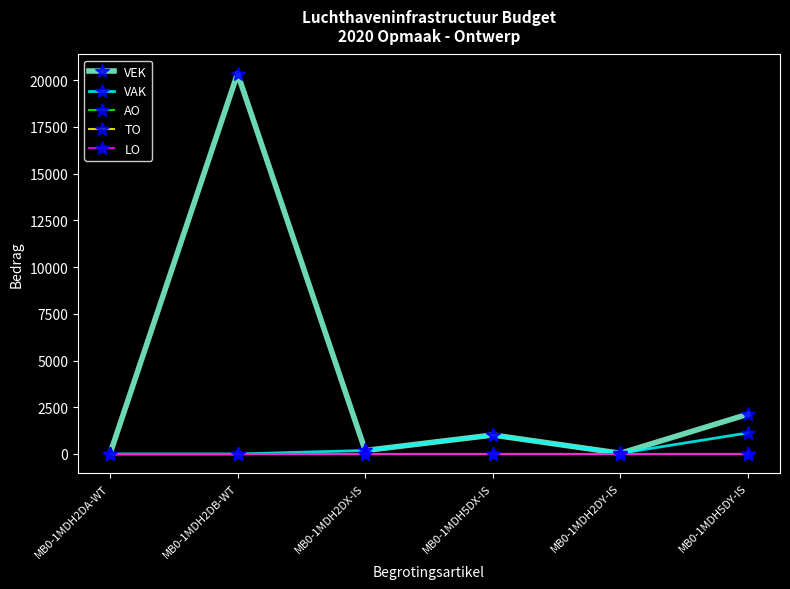

Which category has the highest value across all series?

MB0-1MDH2DB-WT